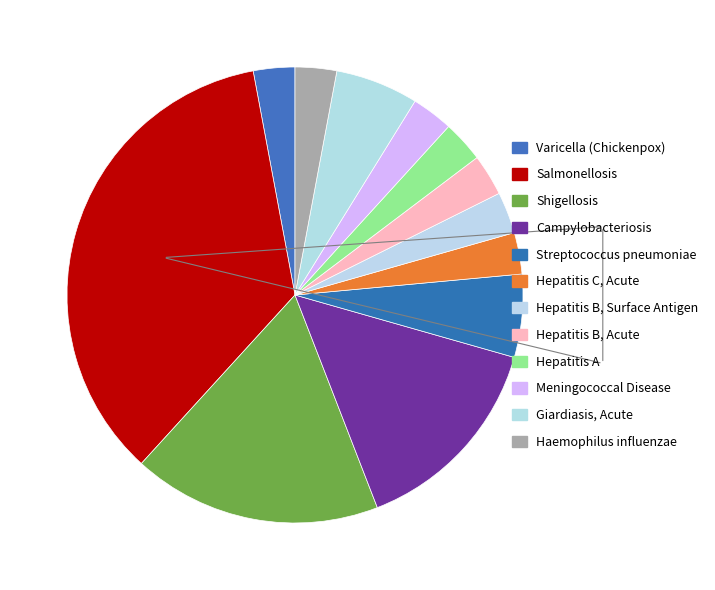

What percentage do Hepatitis C, Acute and Hepatitis A together represent?

5.9%